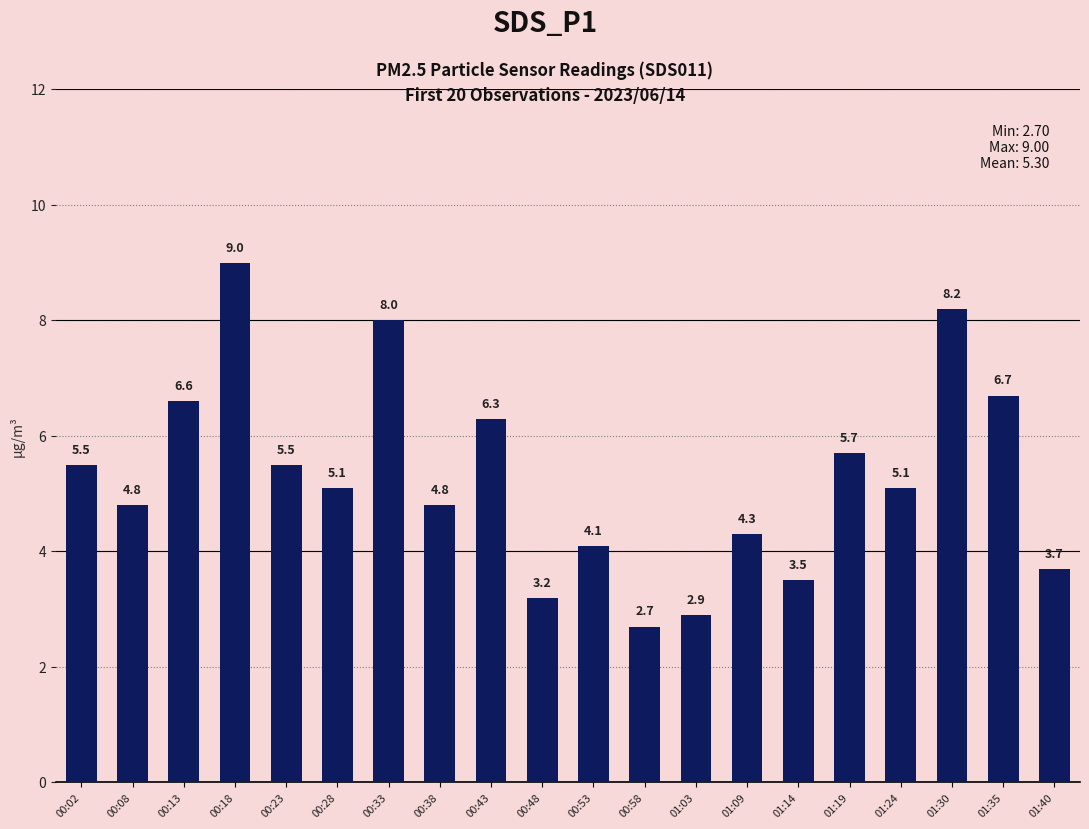

What is the label of the 19th bar from the left?

01:35